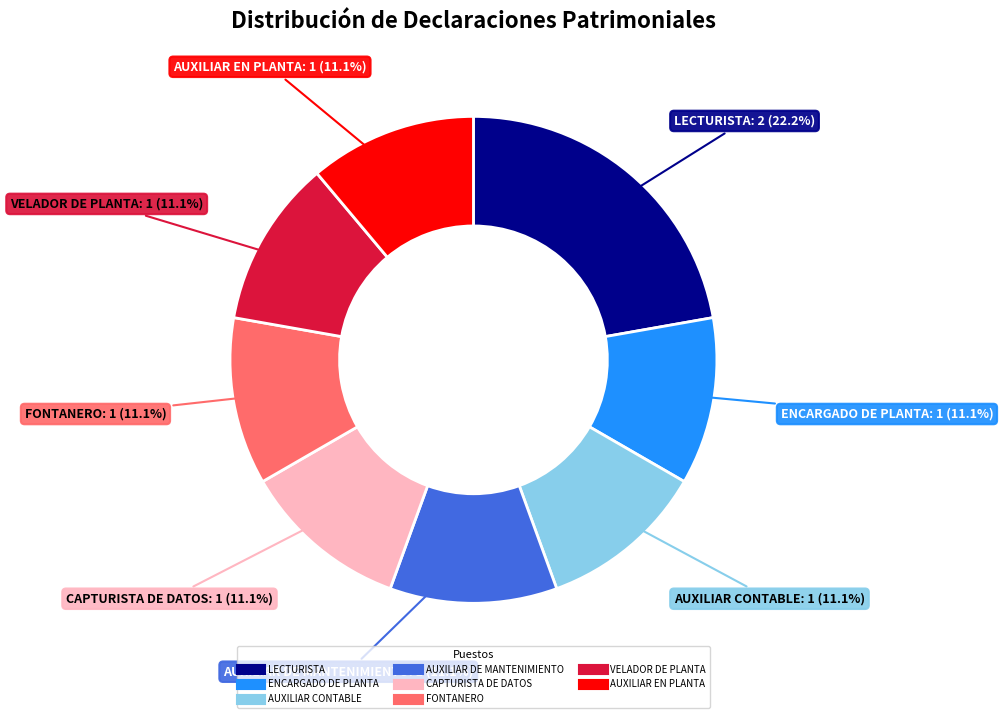

Count the number of slices in the pie.

8